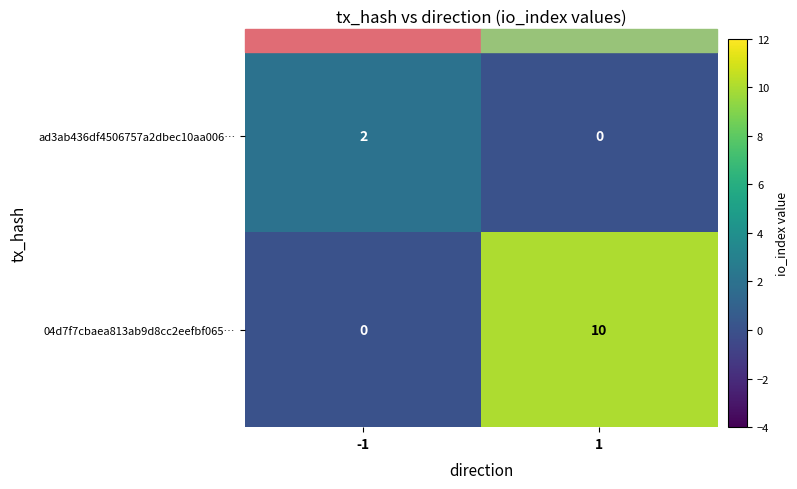

What is the greatest value displayed?

10